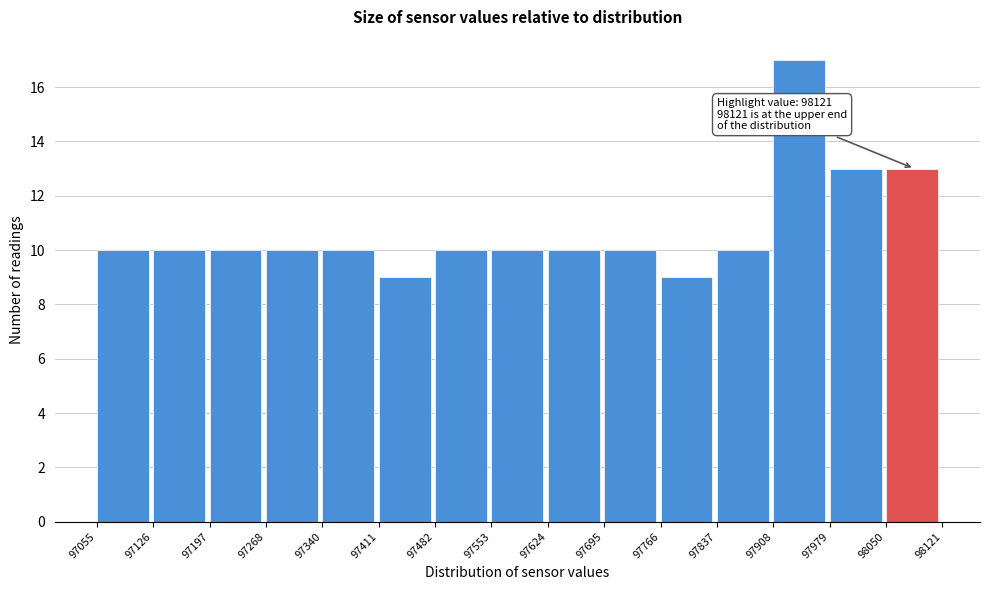

Which range on the x-axis has the tallest bar?

97908 to 97979